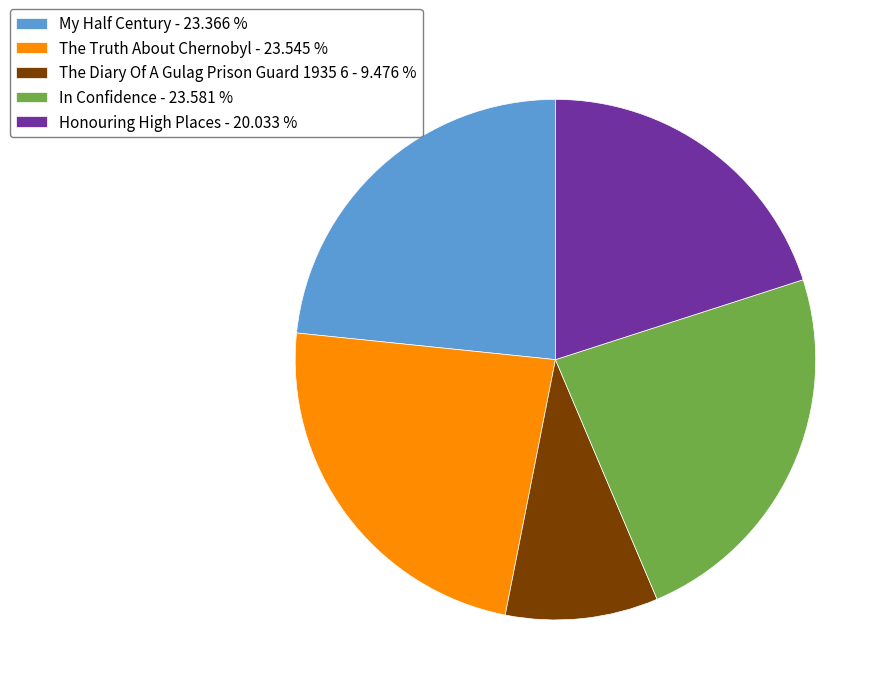

Combined, do The Truth About Chernobyl - 23.545 % and The Diary Of A Gulag Prison Guard 1935 6 - 9.476 % account for over 50%?

No